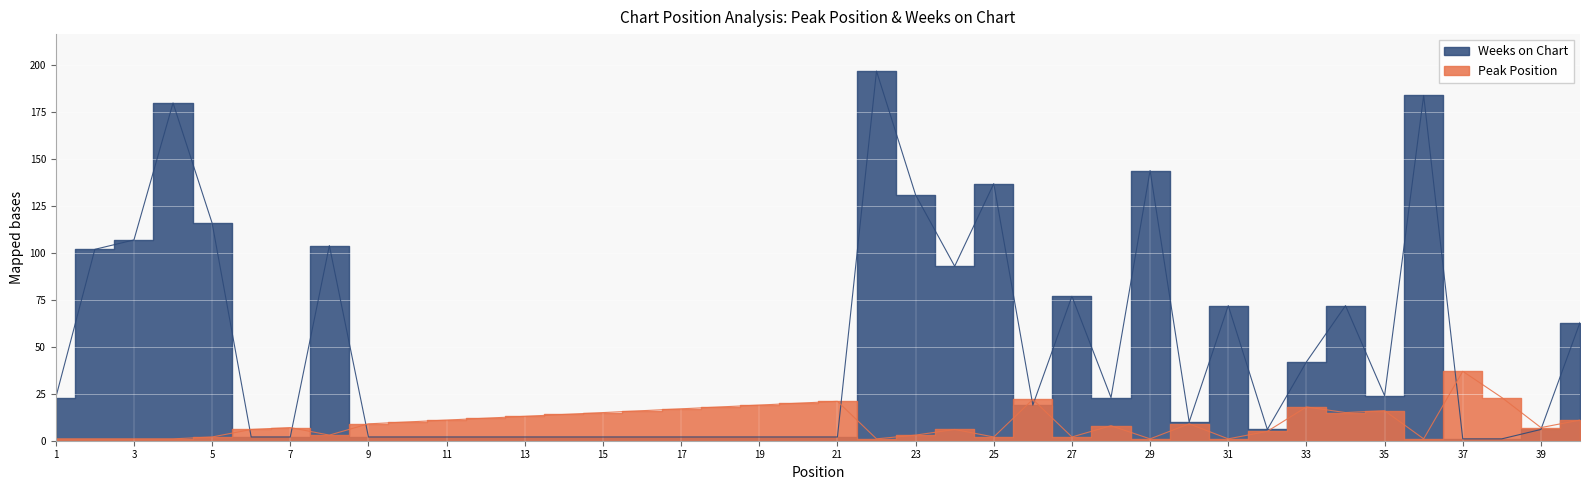

Is the value of Peak Position at 30 greater than the value of Weeks on Chart at 40?

No